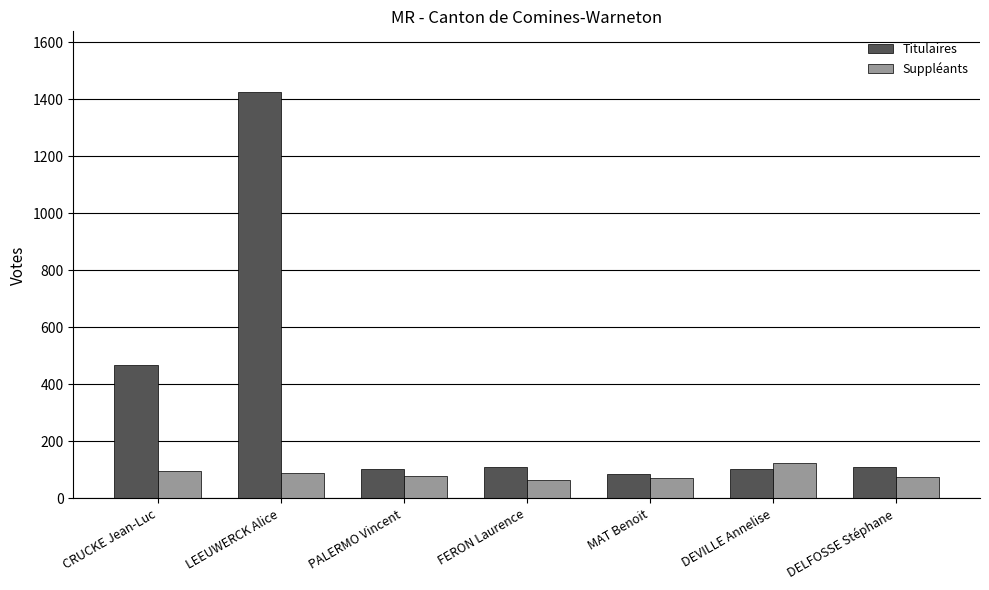

List the series in order of their peak value, lowest first.

Suppléants, Titulaires